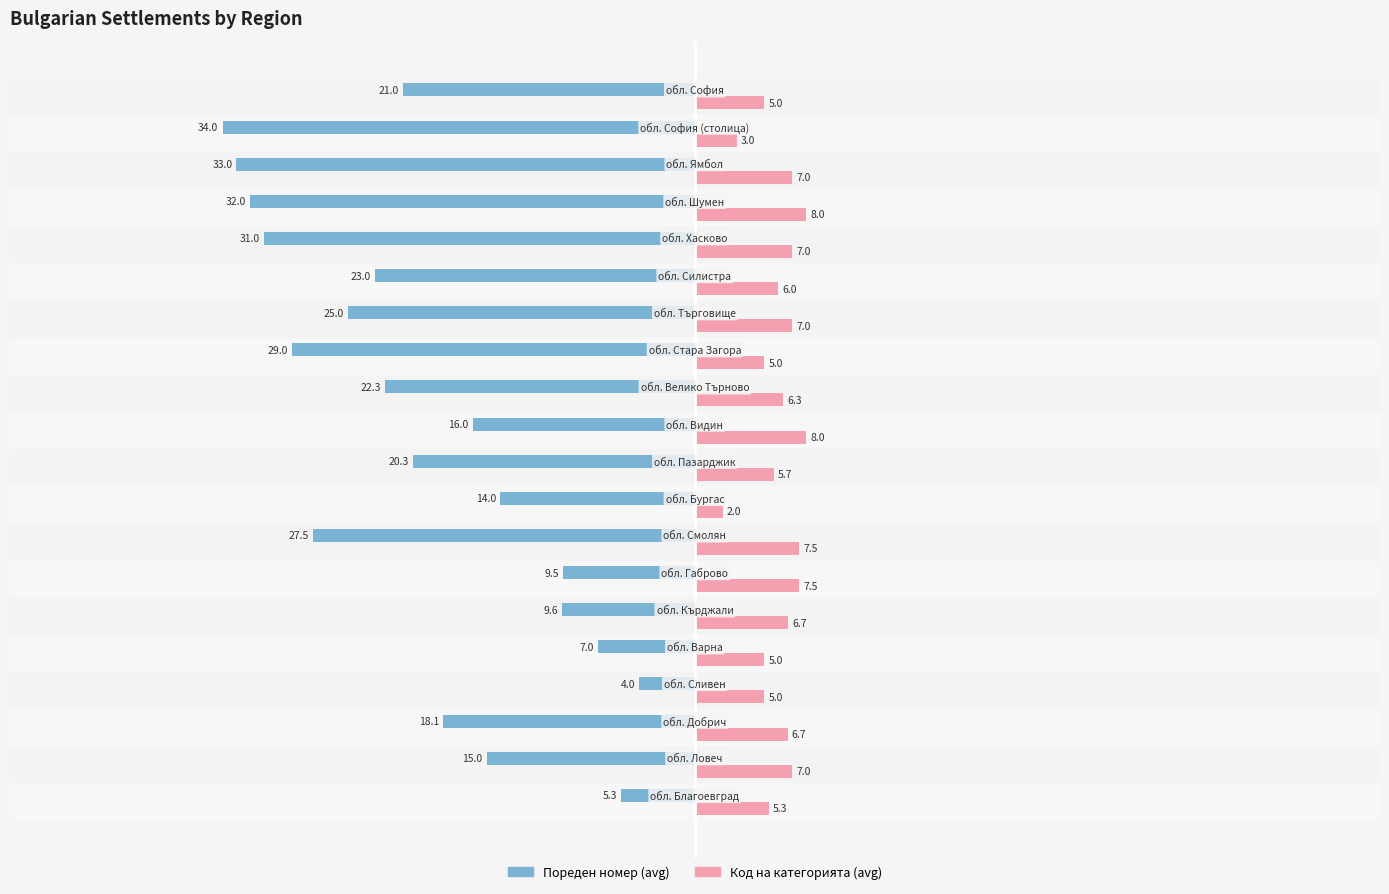

Which series has the largest range (max minus min)?

Пореден номер (avg)